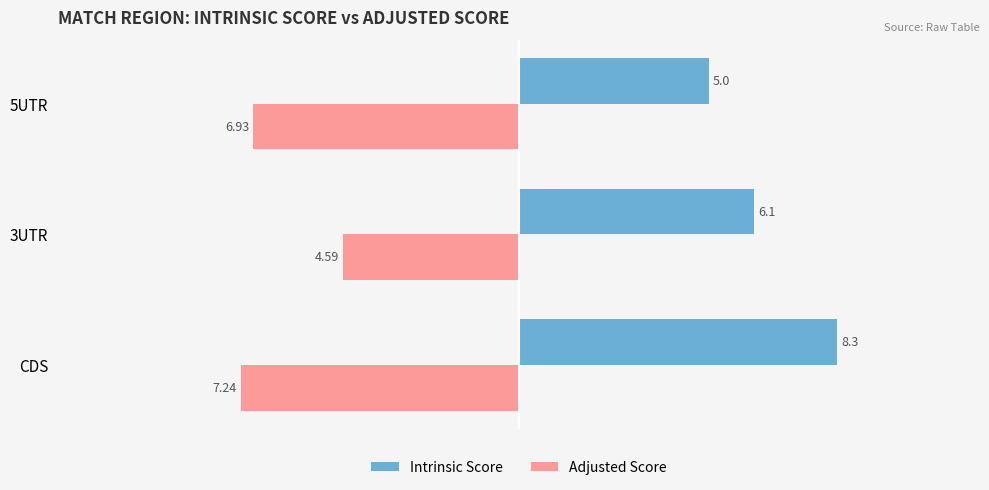

Between CDS and 5UTR, which series saw the biggest shift?

Intrinsic Score